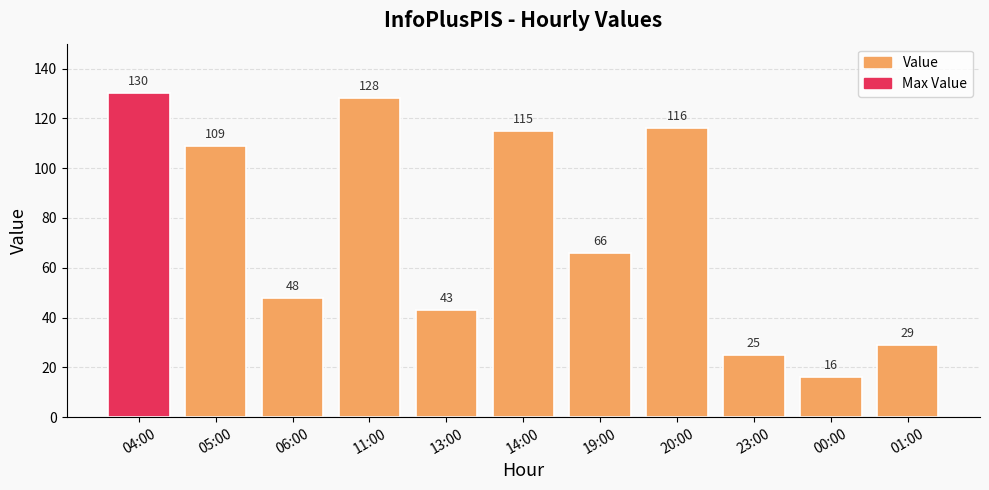

What is the change in value from 00:00 to 01:00?

+13